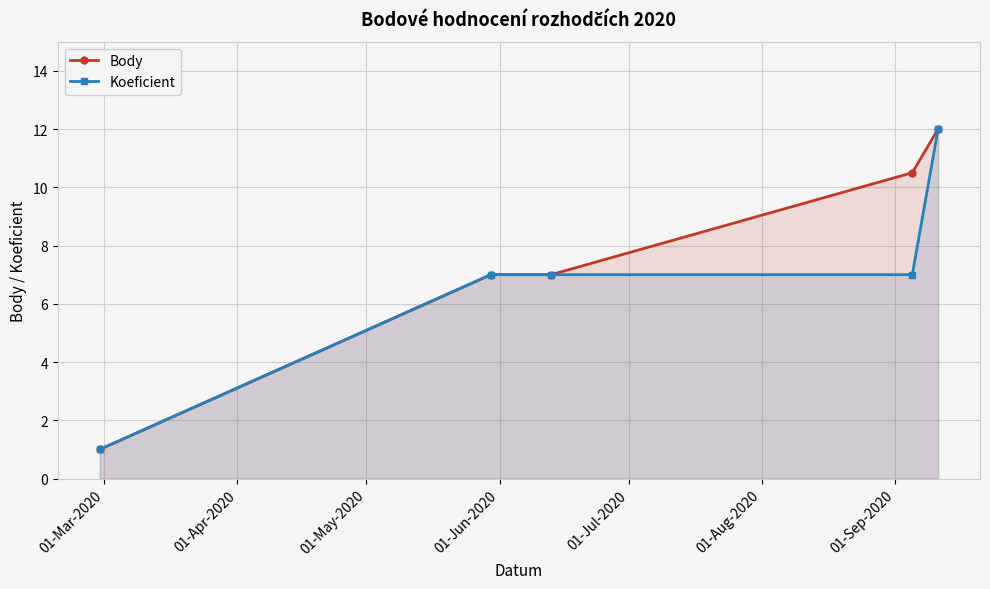

True or false: Koeficient and Body intersect in this chart.

False